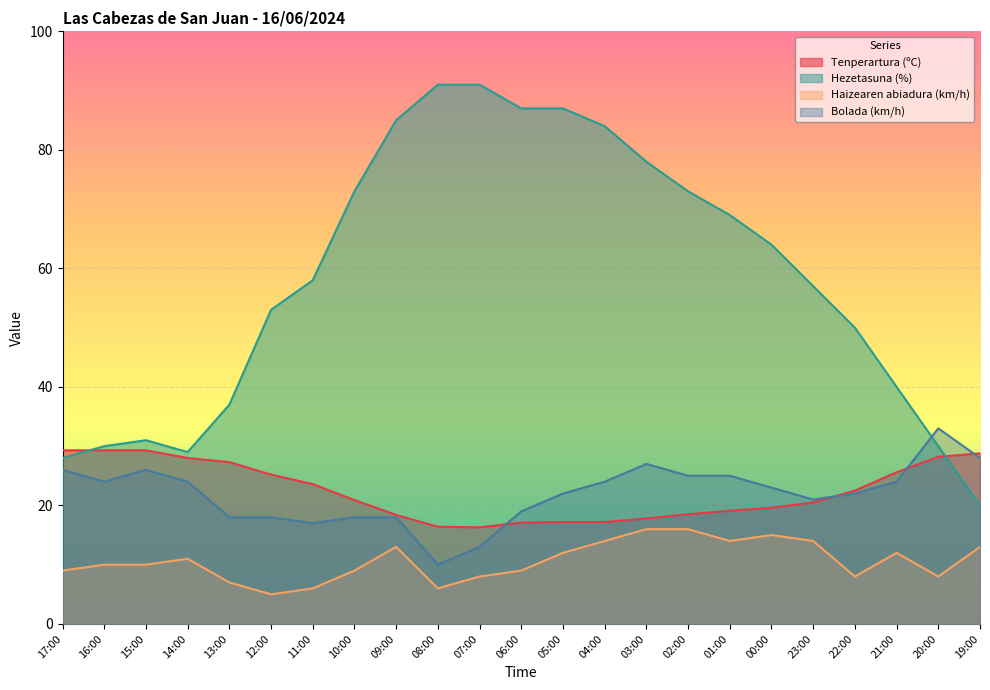

Which has a higher value, 21:00 or 05:00?

21:00